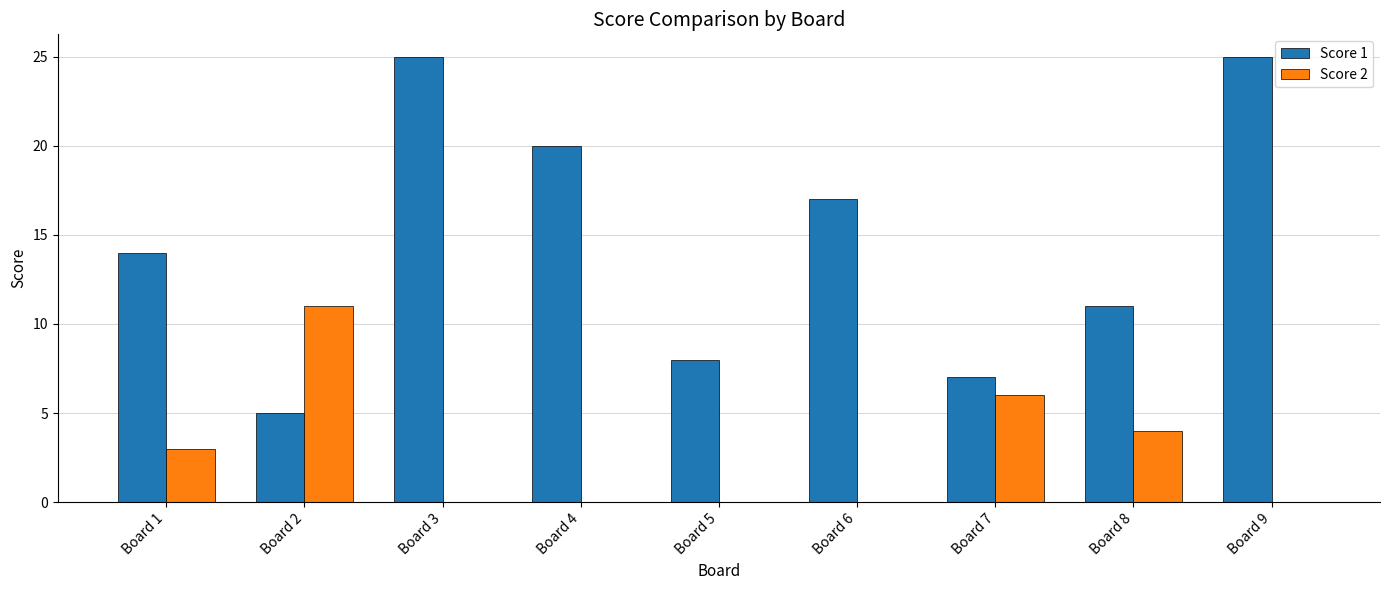

What value does the Score 1 series have at Board 1, to the nearest 10?

10